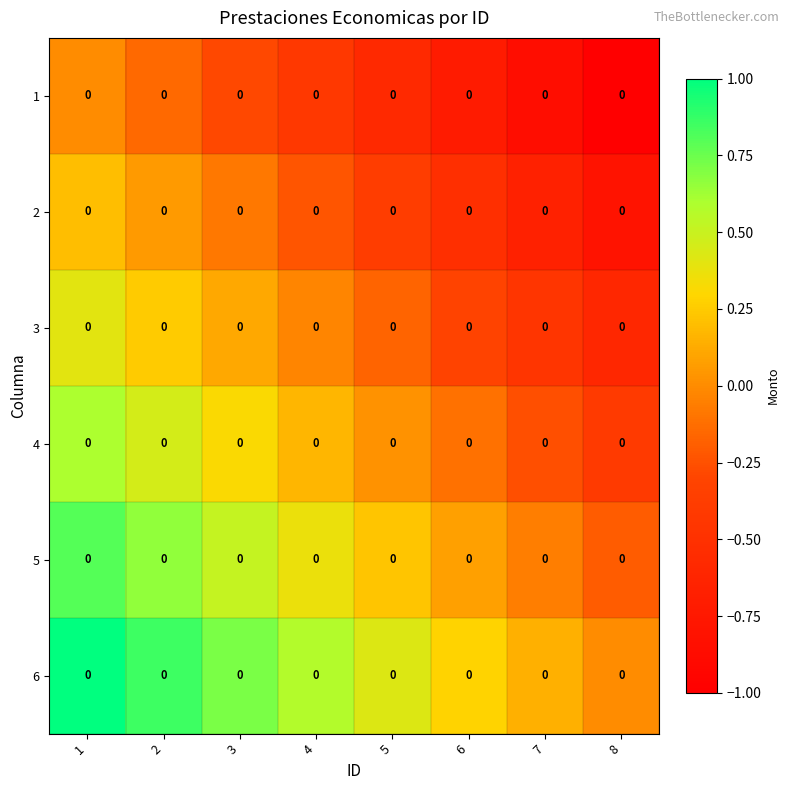

At 5, list the series in order from smallest to largest.

1, 2, 3, 4, 5, 6